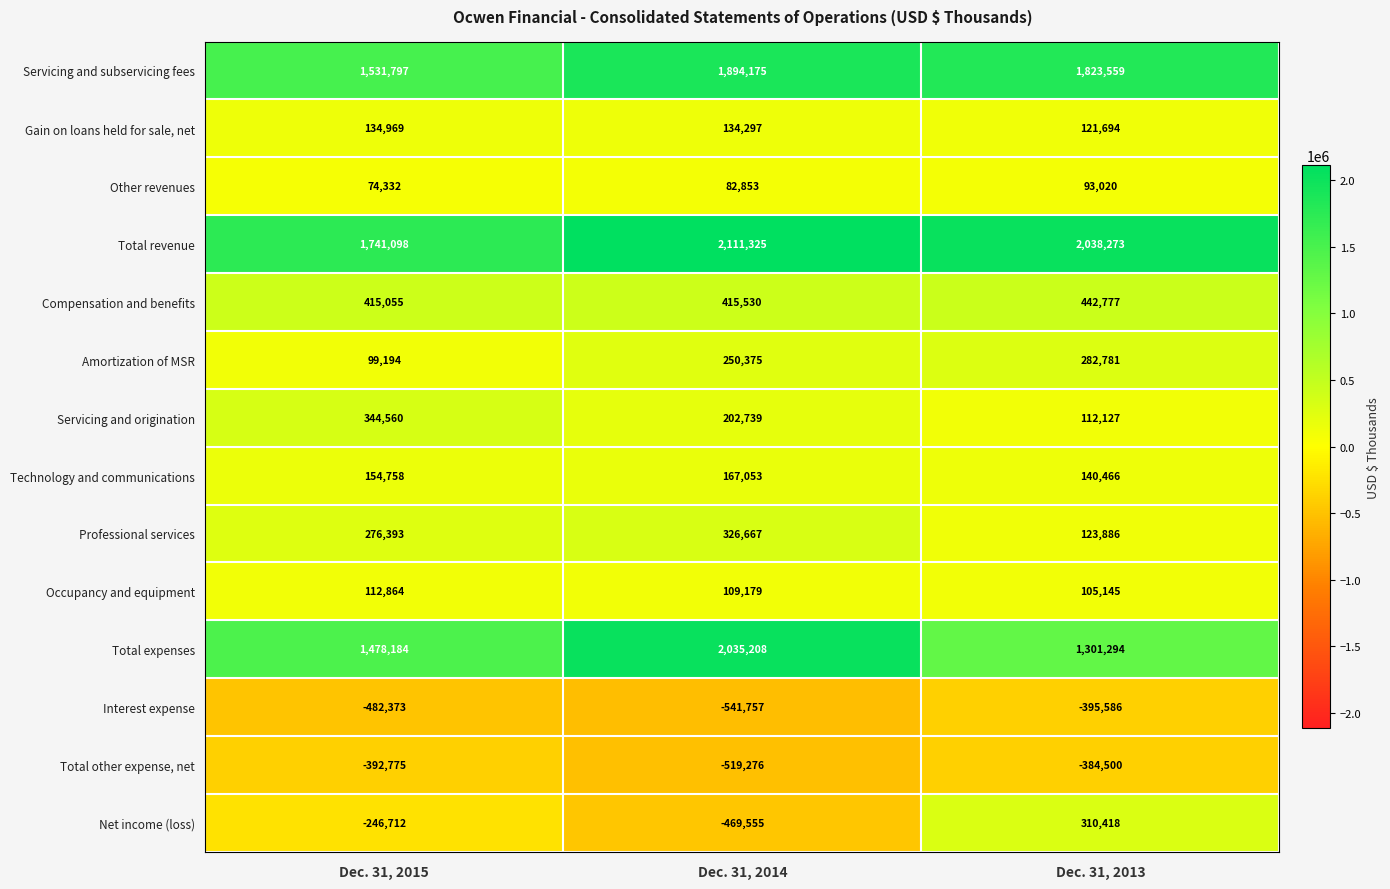

What is the average value of the Net income (loss) series?

-135283